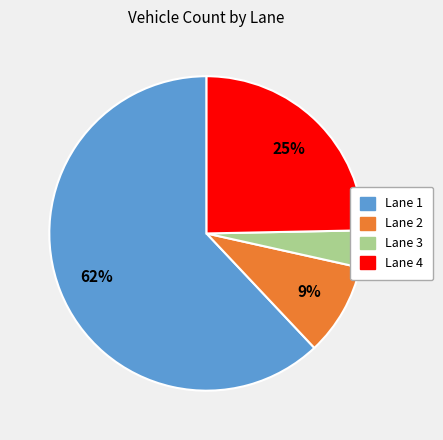

To the nearest percent, what percentage of the pie is Lane 4?

25%